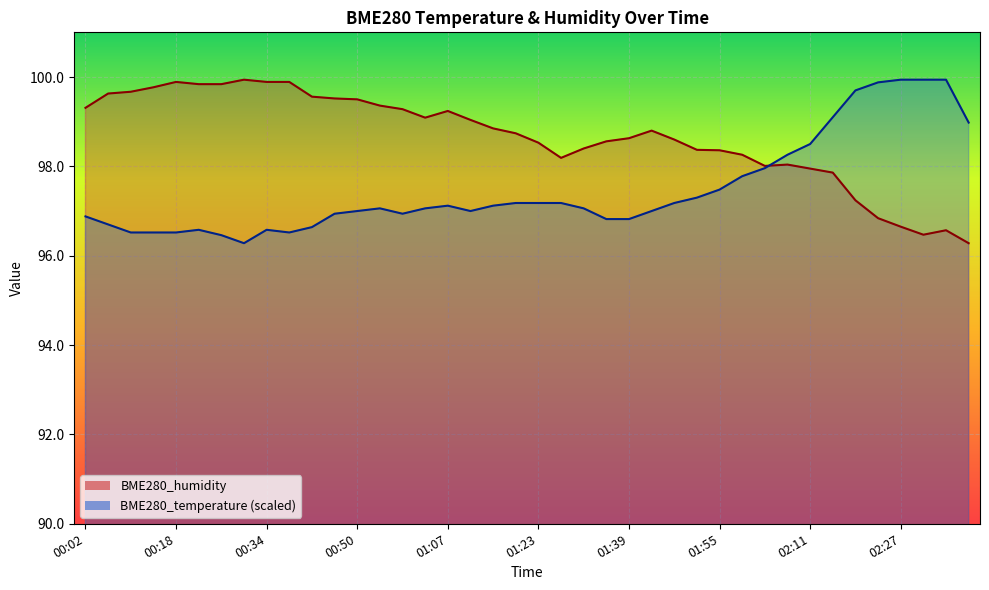

What is the label of the 22nd point from the left?

01:27